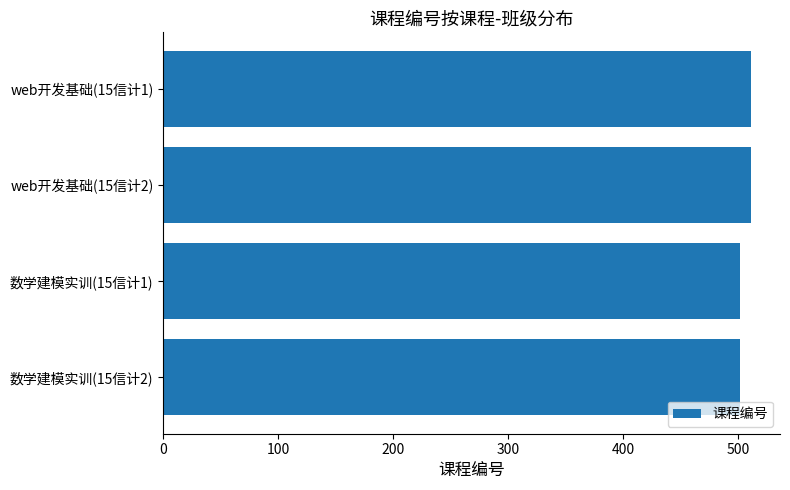

Count the values in the range 502 to 511.

4